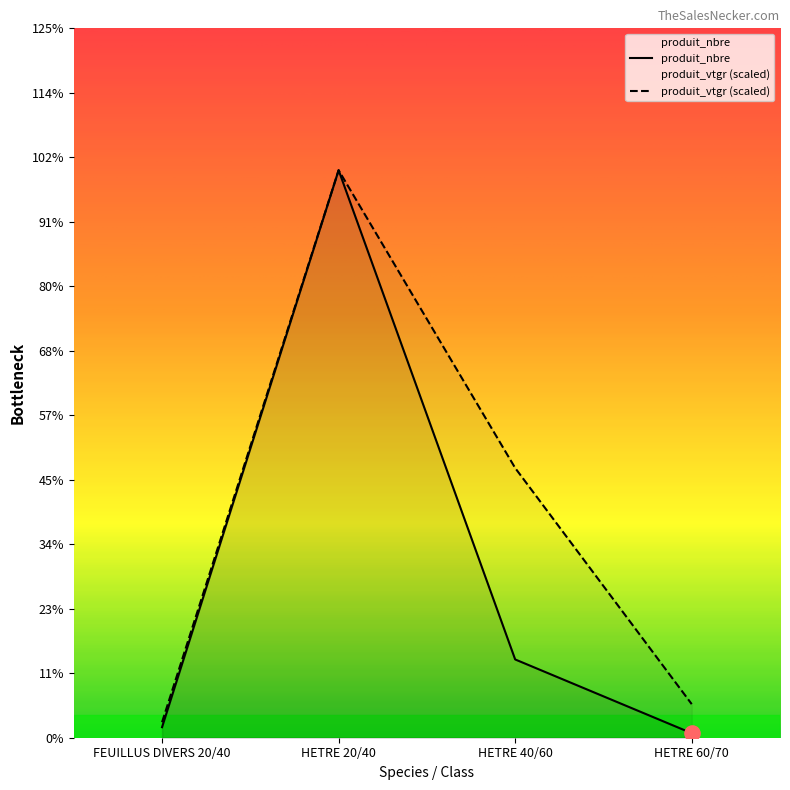

Which series reaches the minimum Y coordinate?

produit_nbre